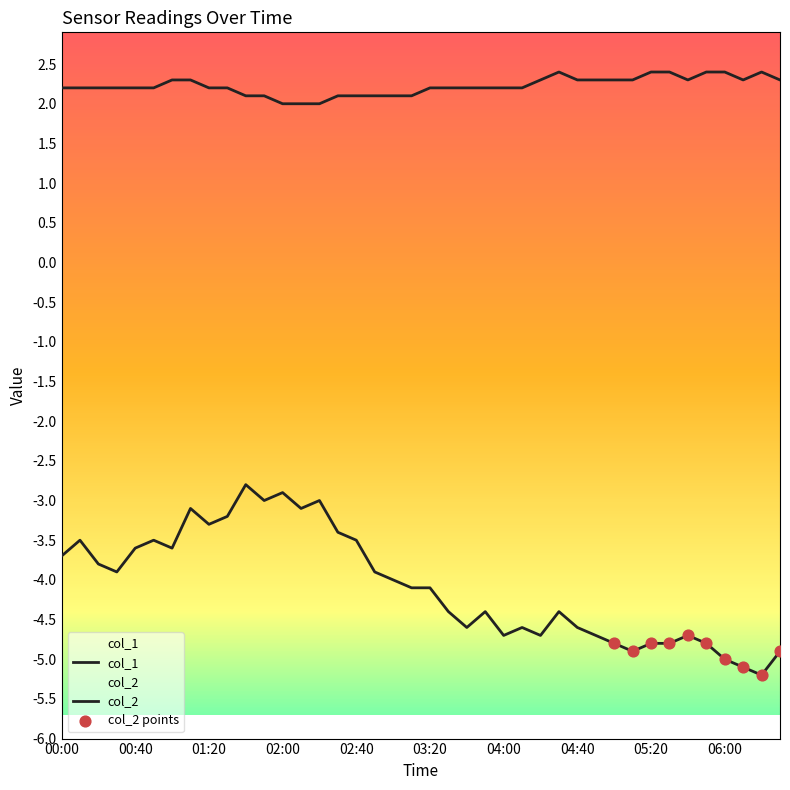

Is the value of col_1 at 03:50 greater than the value of col_2 at 03:10?

Yes